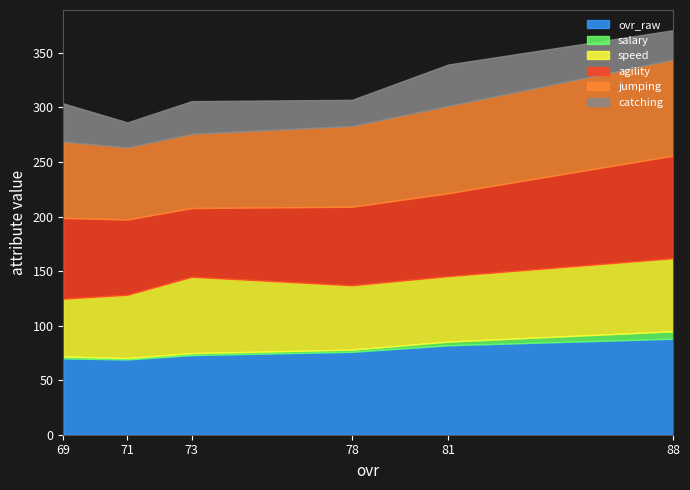

Where is the first local minimum for salary?

71